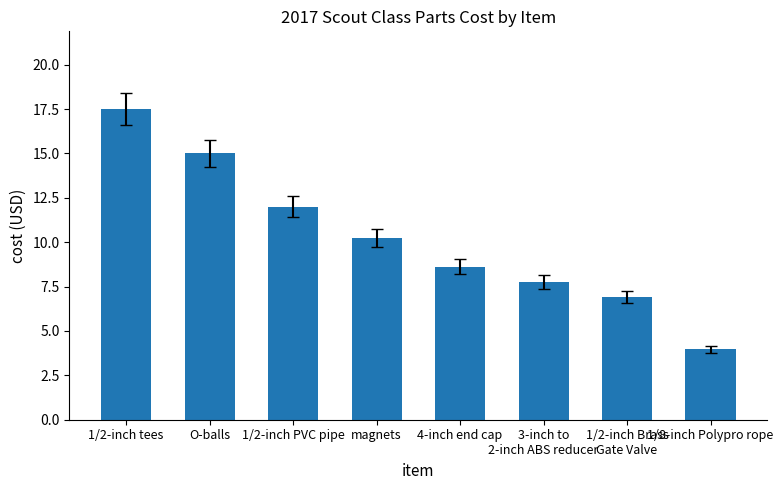

What is the sum of the values at O-balls and 1/2-inch tees?

32.5